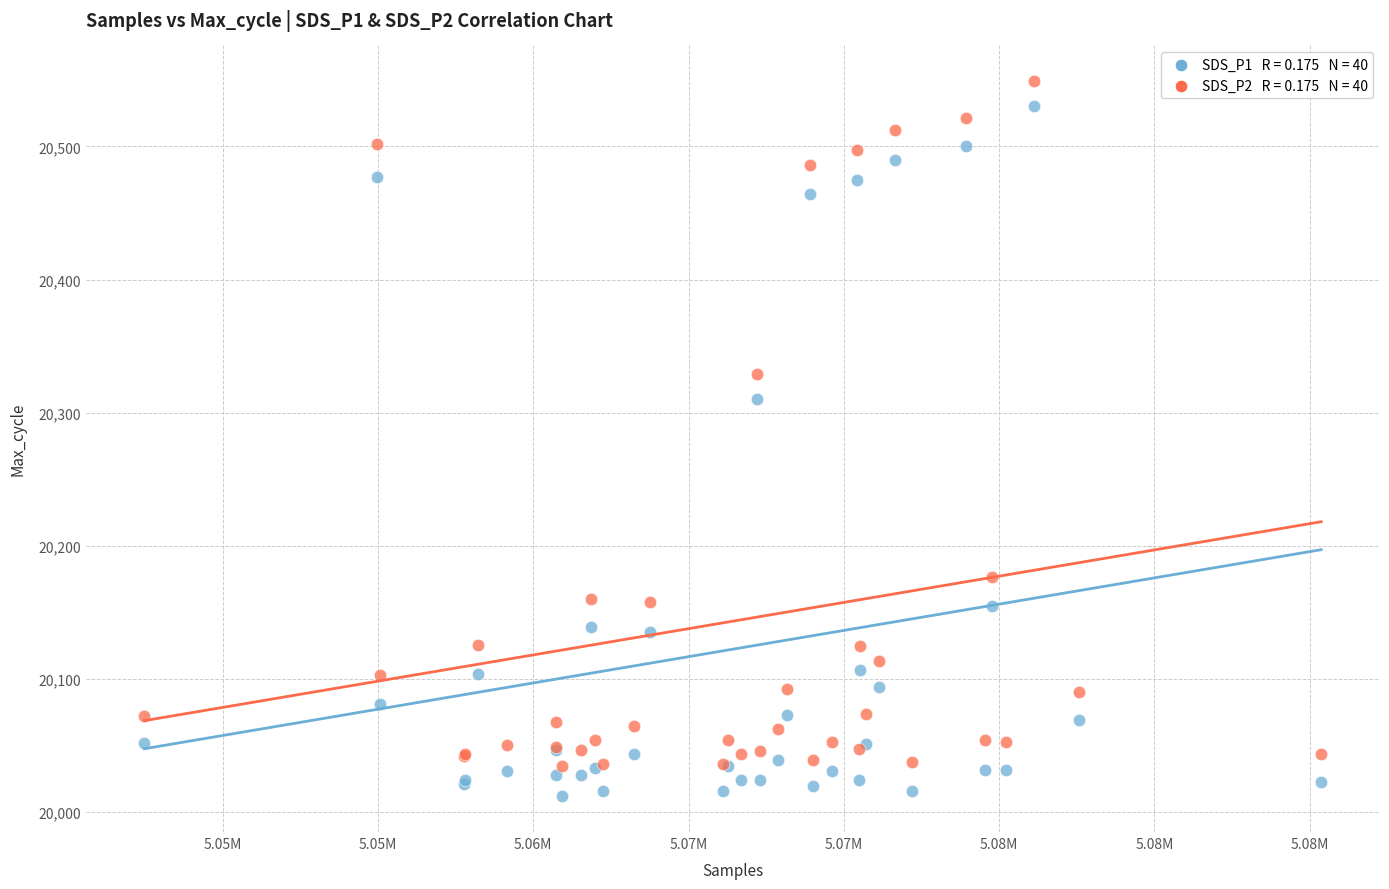

Across all series, what Y value is closest to 20280?

20310.0